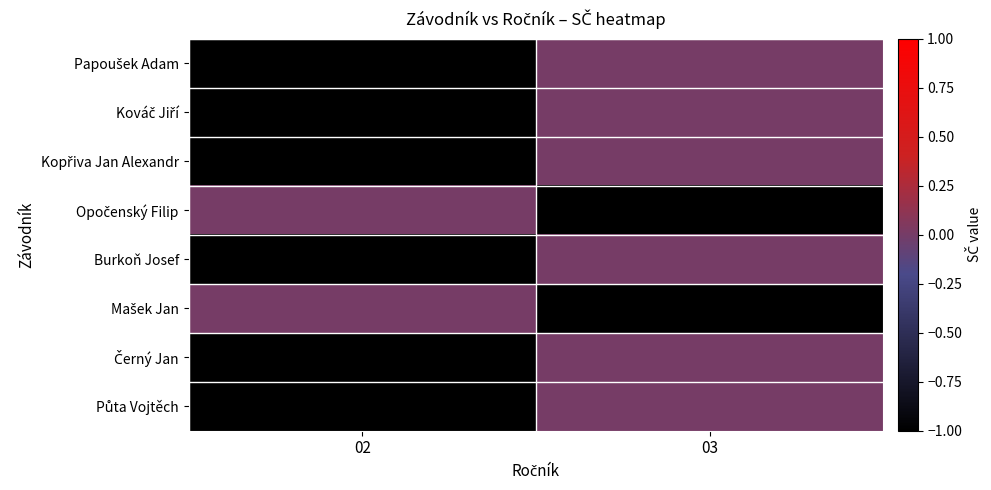

What is the minimum value shown in the chart?

-1